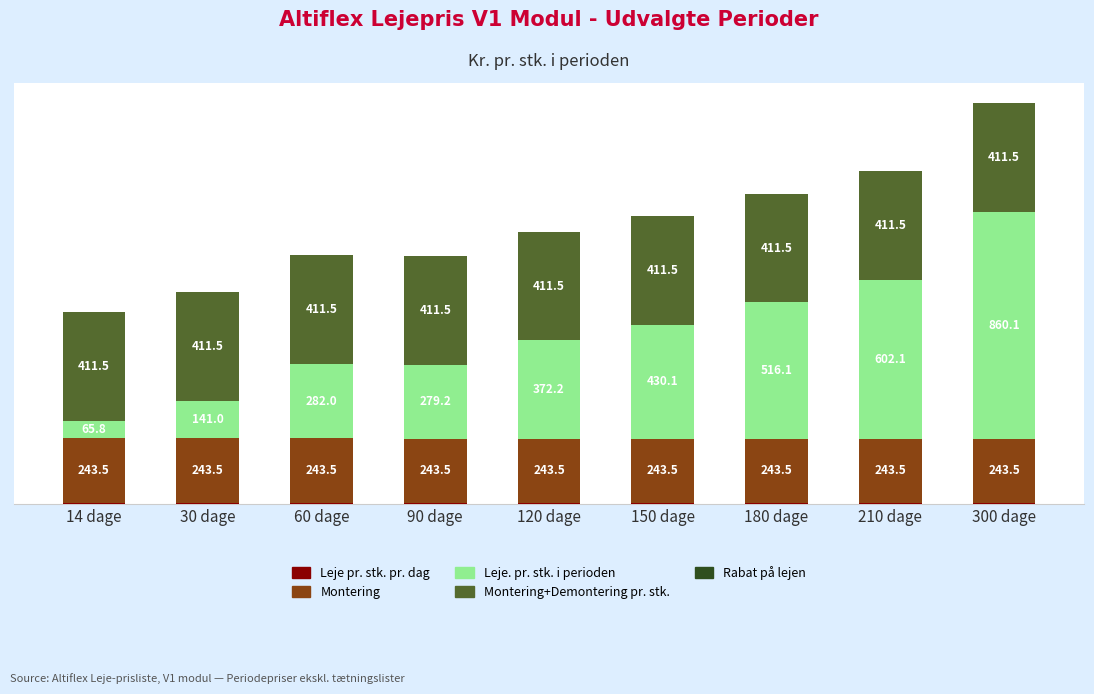

At which category is the sum across all series the highest?

300 dage